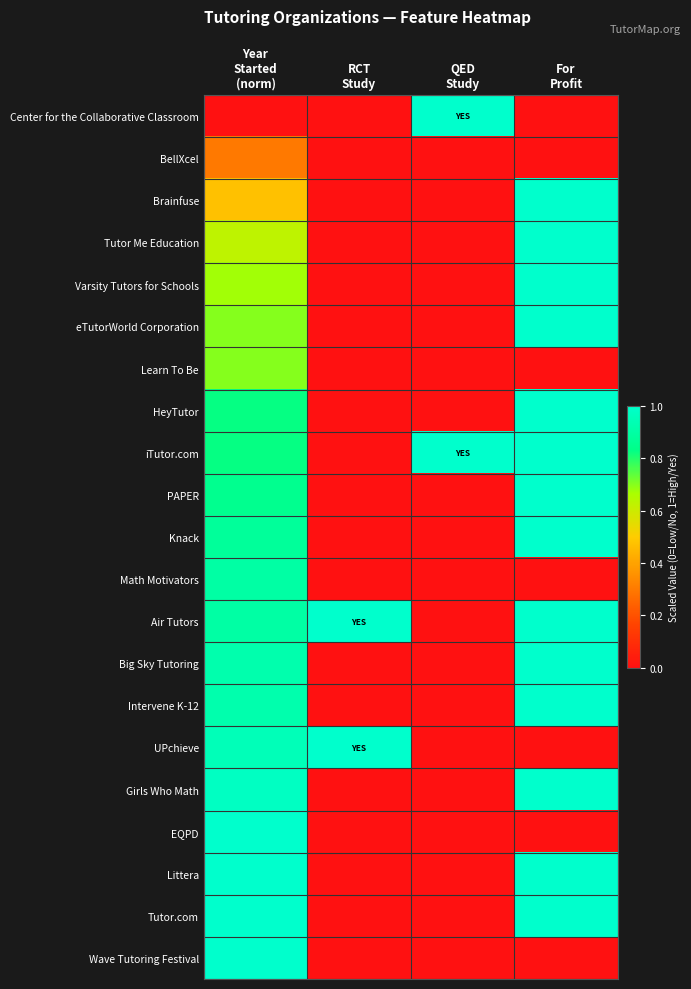

What is the maximum value shown in the chart?

1.0